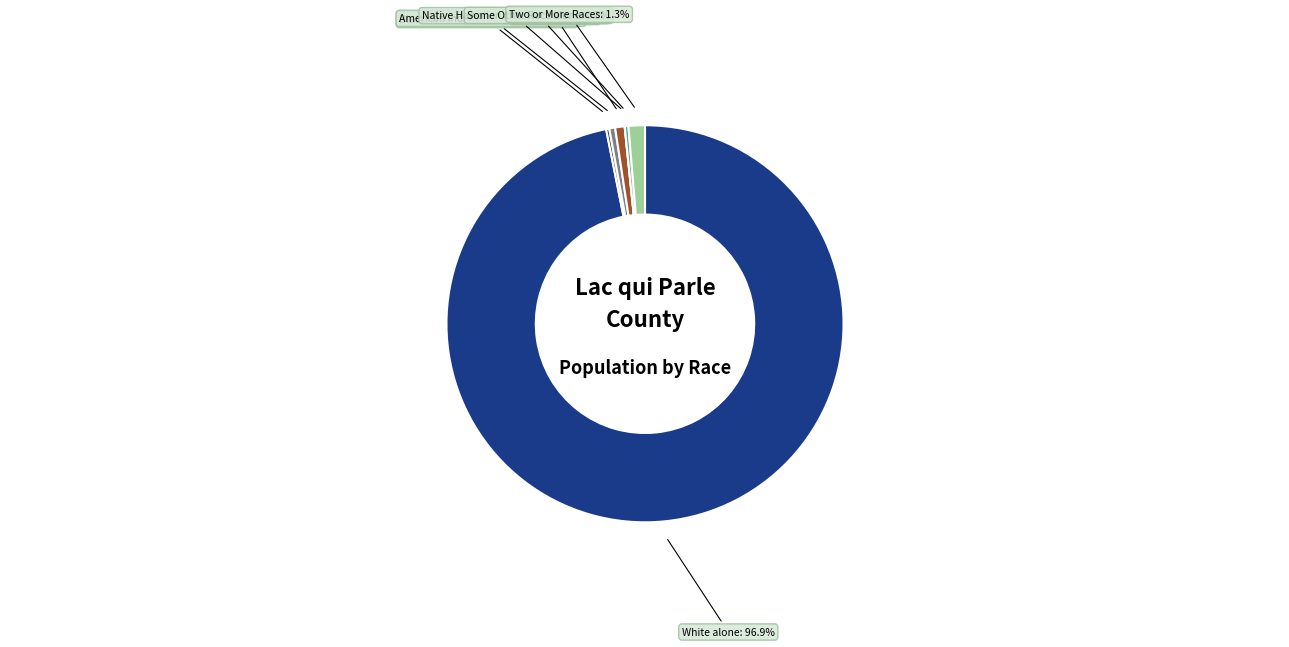

What is the change in value from American Indian and Alaska Native to Native Hawaiian and Other Pacific Islander?

-11